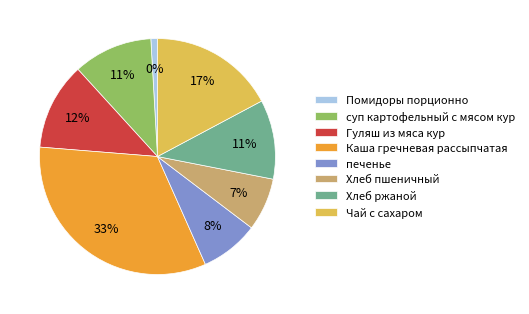

Which category has the biggest portion of the pie?

Каша гречневая рассыпчатая